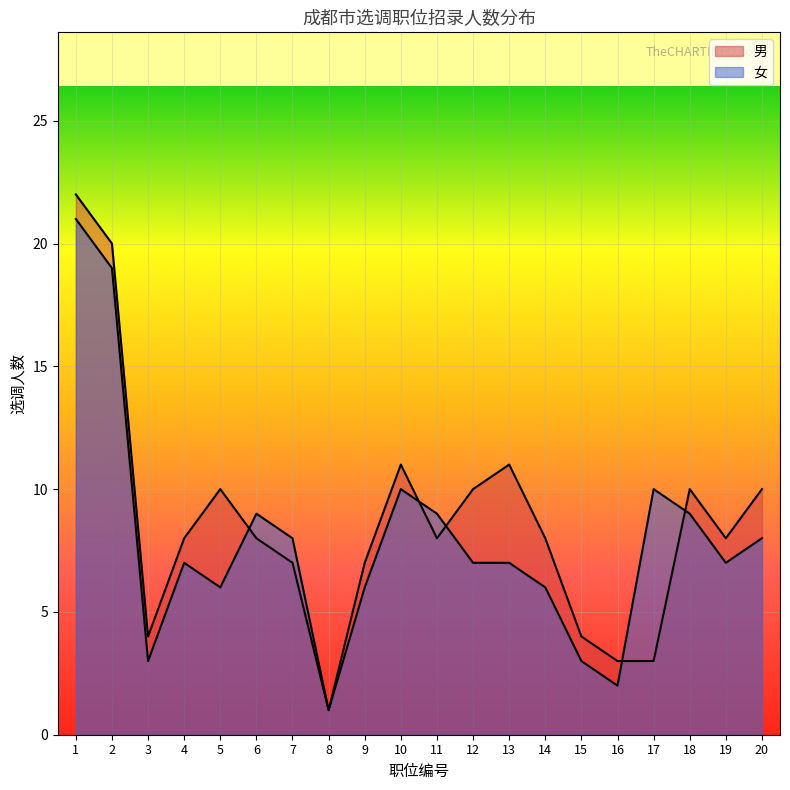

Is it true that 男 equals 20 at 2?

True